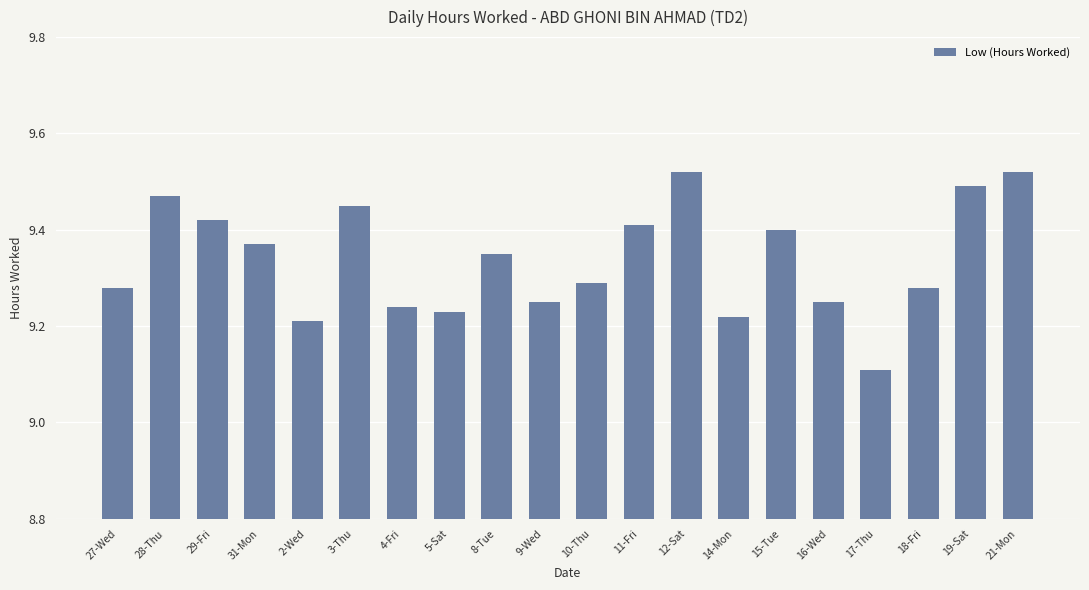

Which has a higher value, 9-Wed or 2-Wed?

9-Wed